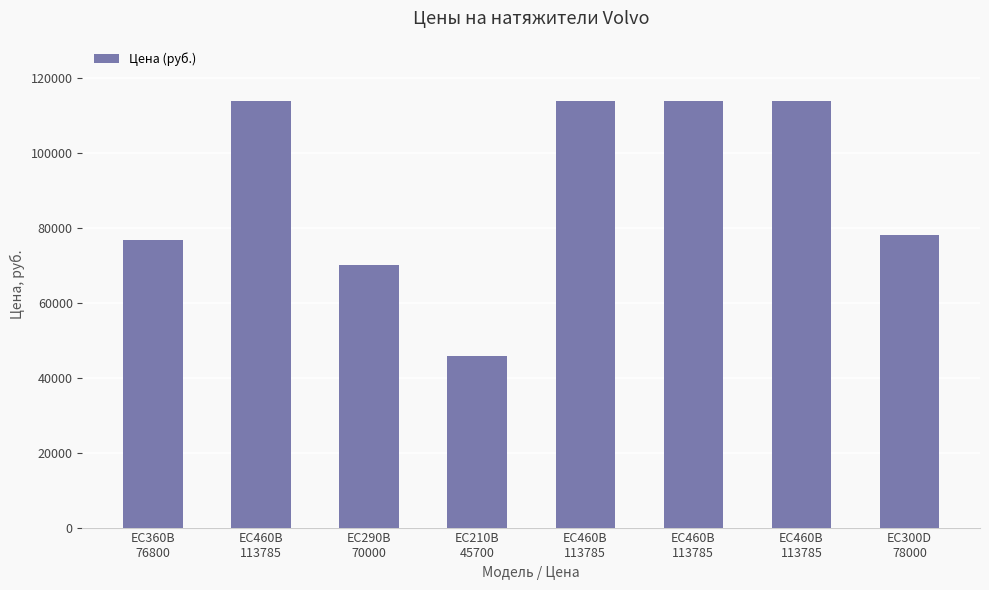

Reading left to right, extract all data points from this chart.

EC360B
76800=76800	EC460B
113785=113785	EC290B
70000=70000	EC210B
45700=45700	EC460B
113785=113785	EC460B
113785=113785	EC460B
113785=113785	EC300D
78000=78000